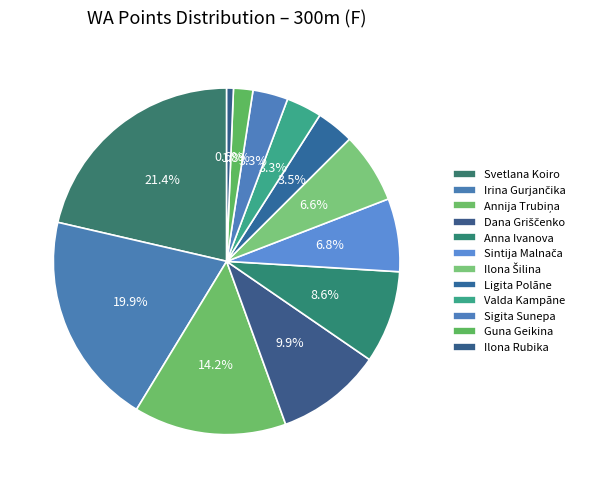

What is the largest slice in the pie chart?

Svetlana Koiro